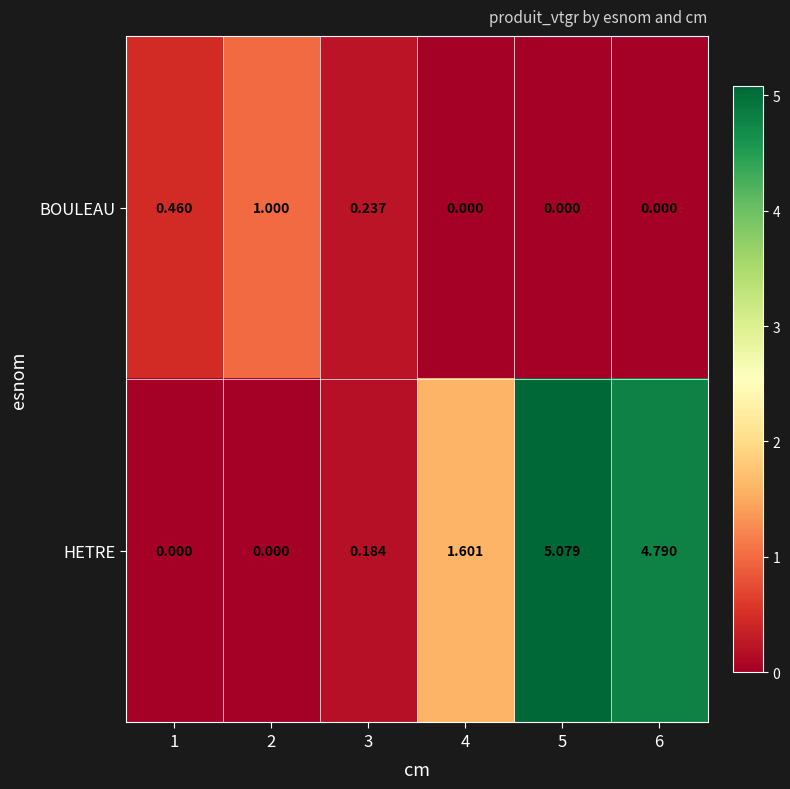

Which series has the largest total across all categories?

HETRE